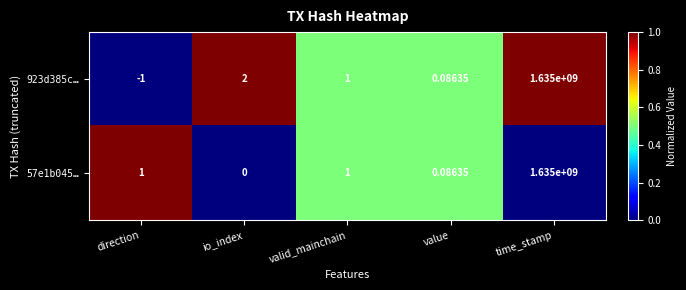

At which label is 923d385c… closest to 817499999?

io_index